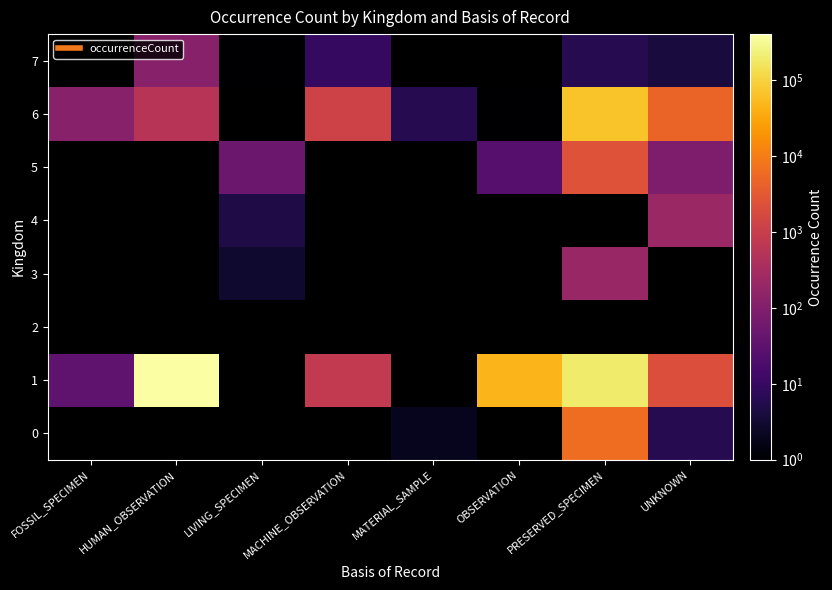

At which label does 7 reach its minimum?

FOSSIL_SPECIMEN